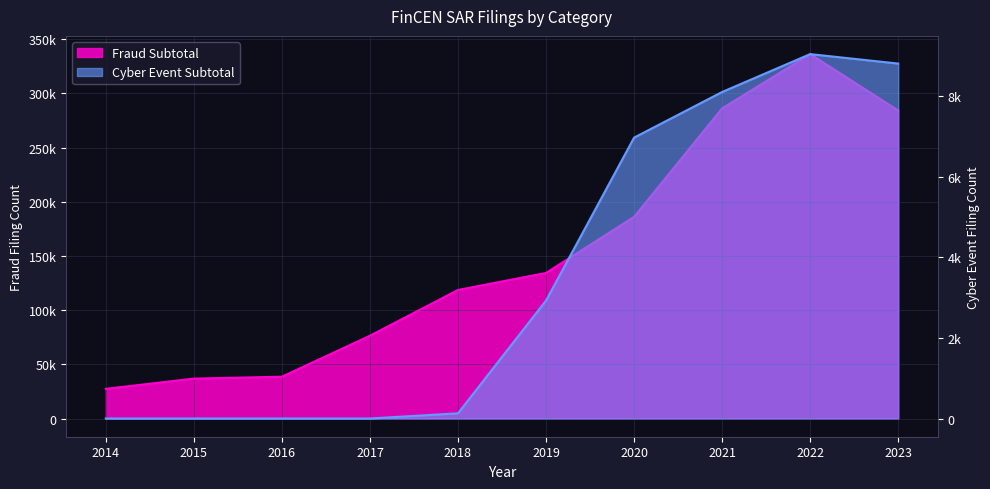

Which category has the lowest value across all series?

2014